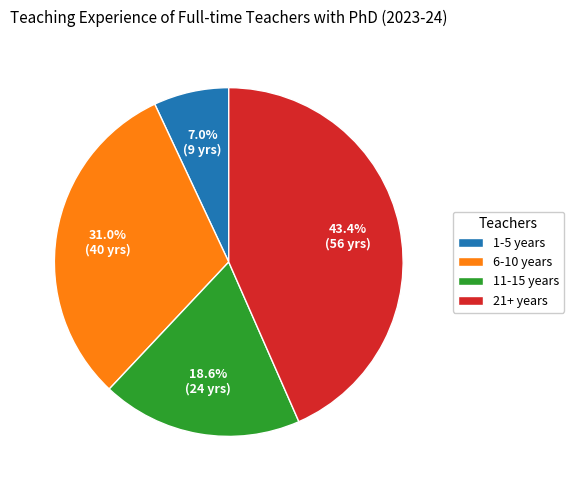

How many segments does this pie chart have?

4